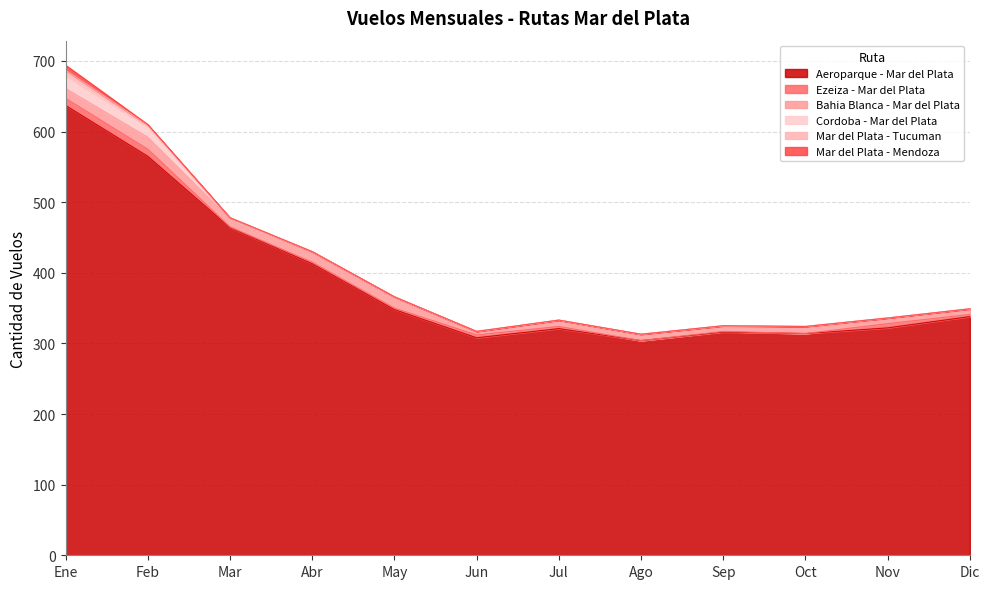

Where does the Bahia Blanca - Mar del Plata series first go above 10?

Ene